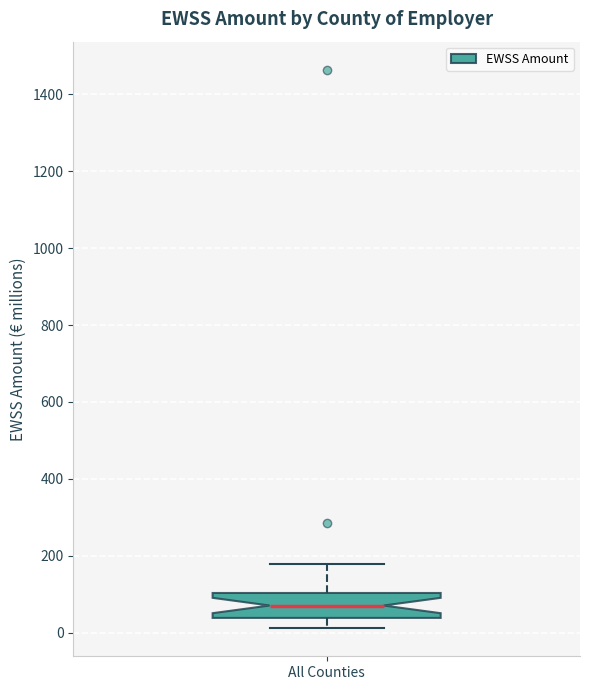

Read this box plot against the y-axis: the position of the median line, the range covered by the box, and the ends of both whiskers. The values are not printed on the chart, so give them approximately, as read against the axis.

median 80, box 40 to 100, whiskers 20 to 180